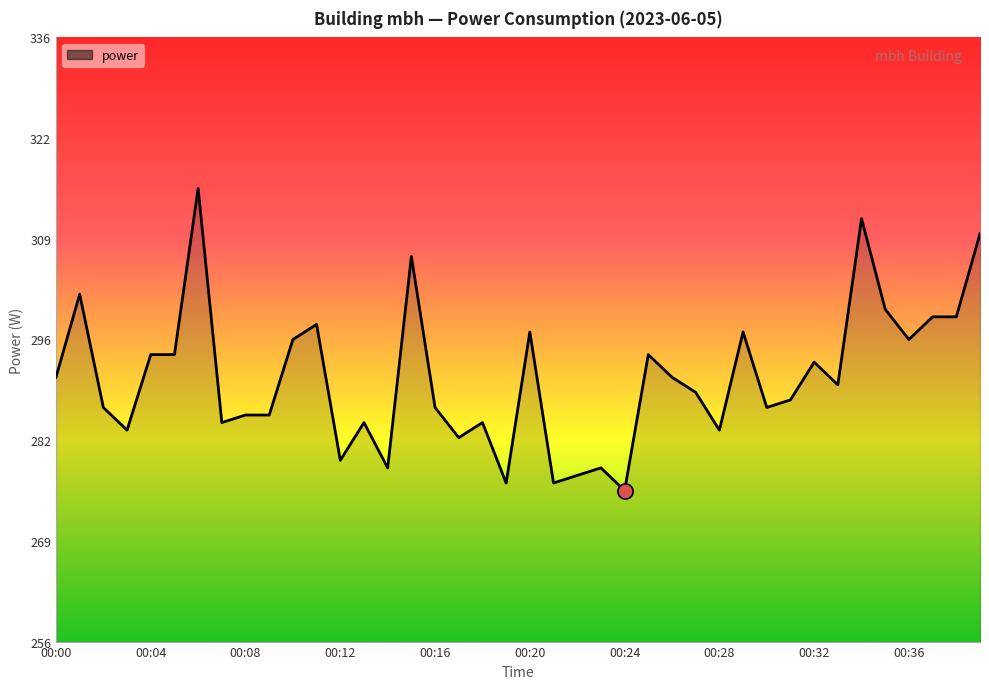

What is the smallest value displayed?

276